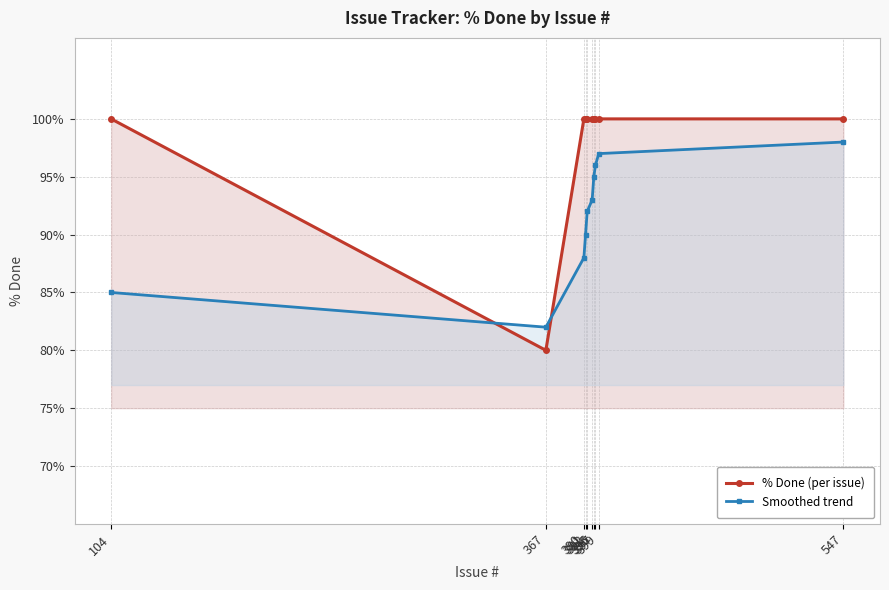

Reading left to right, transcribe all the data shown in this chart.

% Done (per issue): 100	80	100	100	100	100	100	100	100	100
Smoothed trend: 85	82	88	90	92	93	95	96	97	98